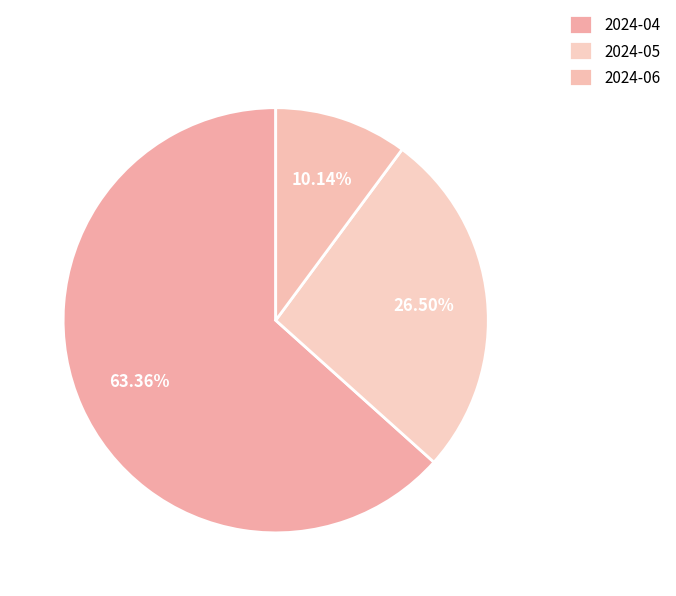

What percentage is the 2024-04 slice, to the nearest percent?

63%